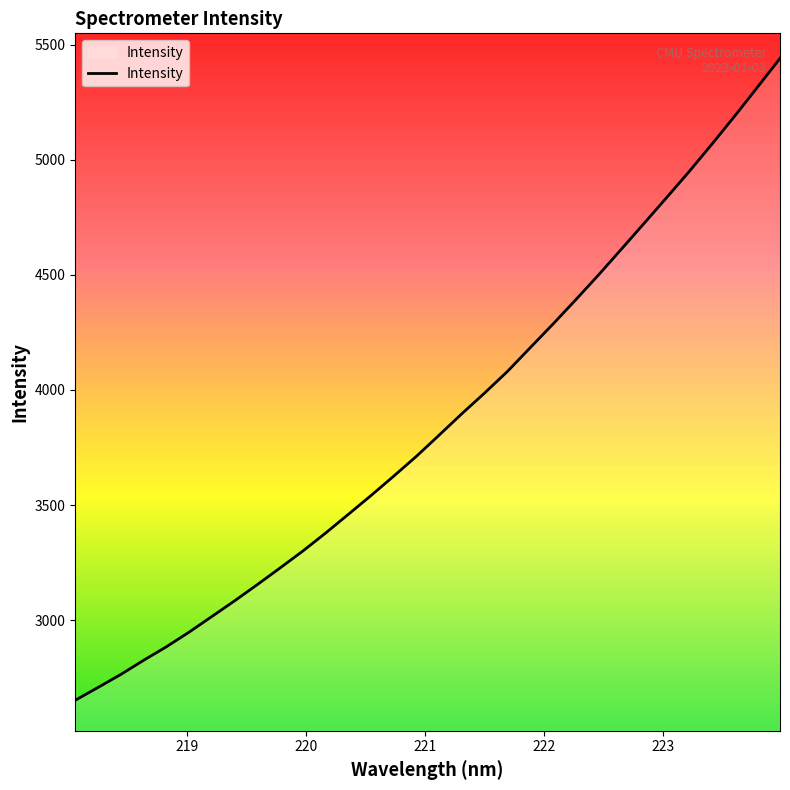

What is the greatest value displayed?

5440.9